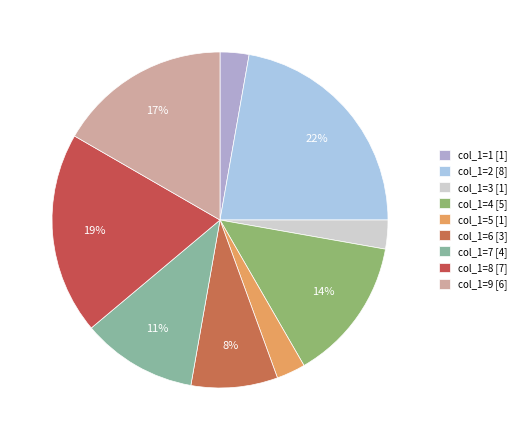

How many segments does this pie chart have?

9